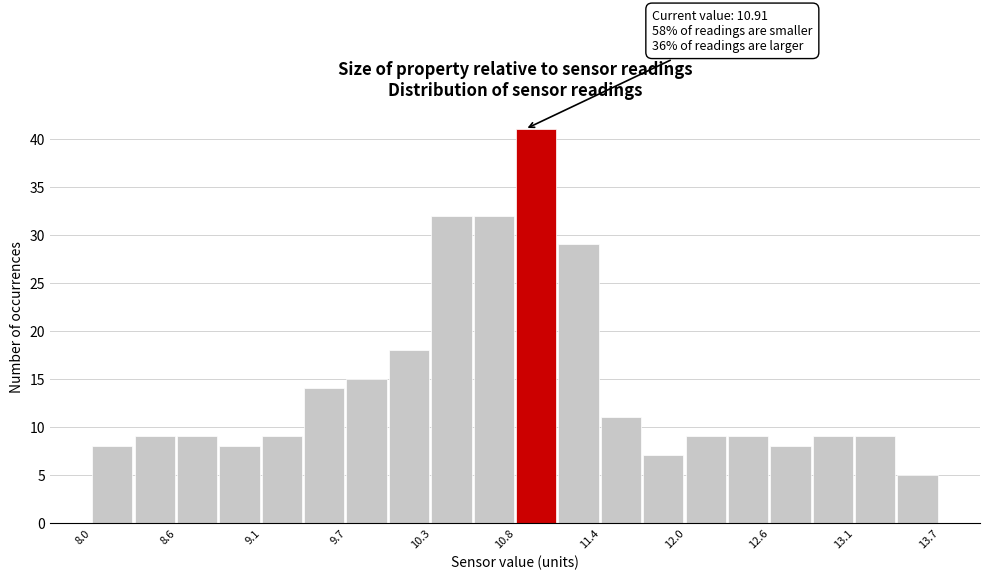

Around what value on the x-axis is the tallest bar? Give the approximate position of its centre, as read against the axis.

11.0